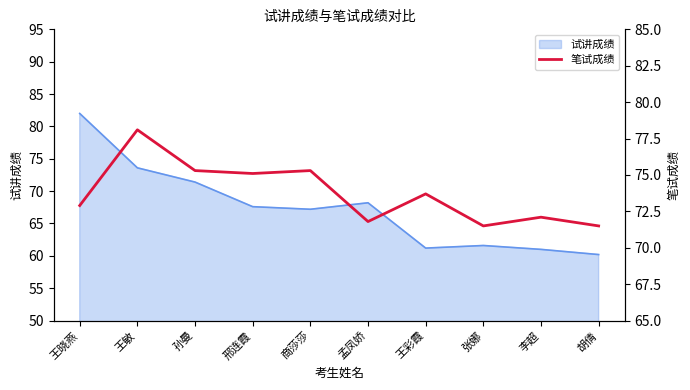

Is it true that the value at 王敏 is 113.2?

False